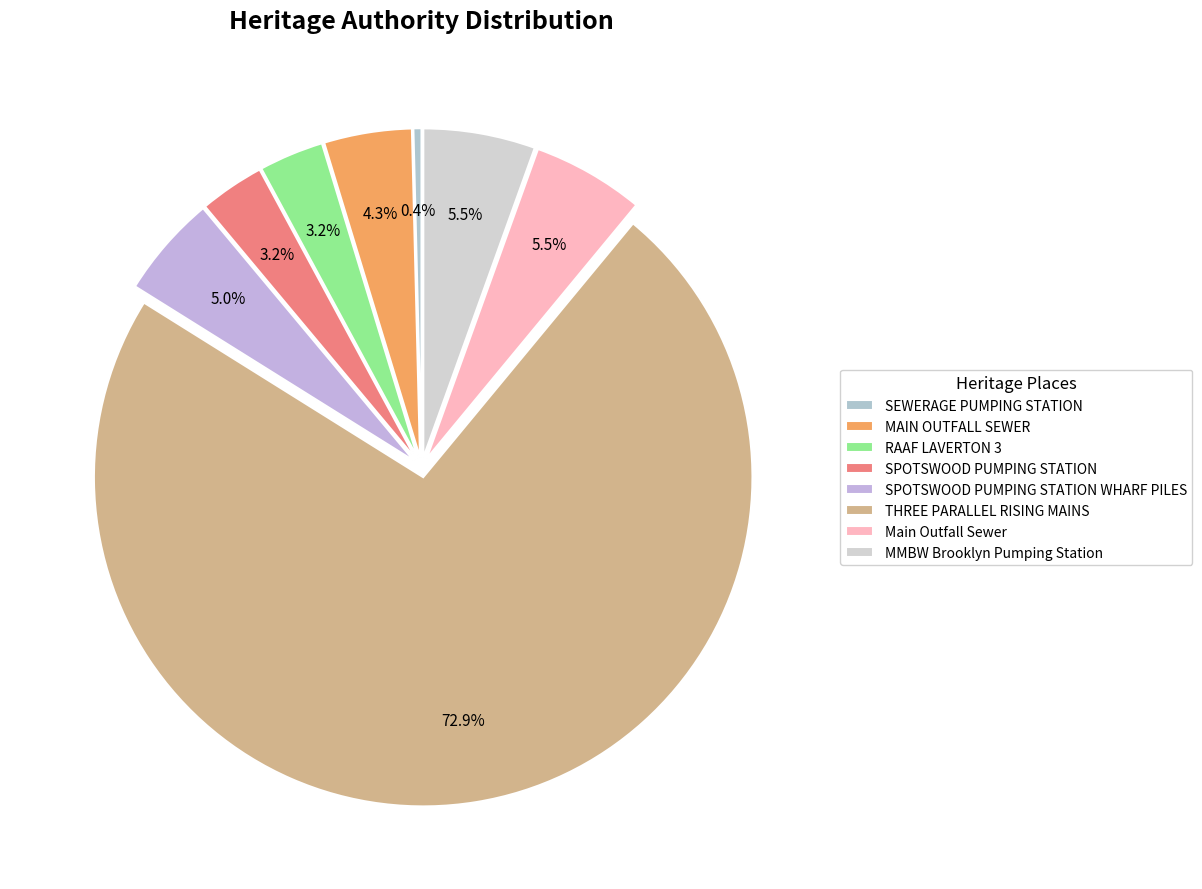

Which category has the biggest portion of the pie?

THREE PARALLEL RISING MAINS